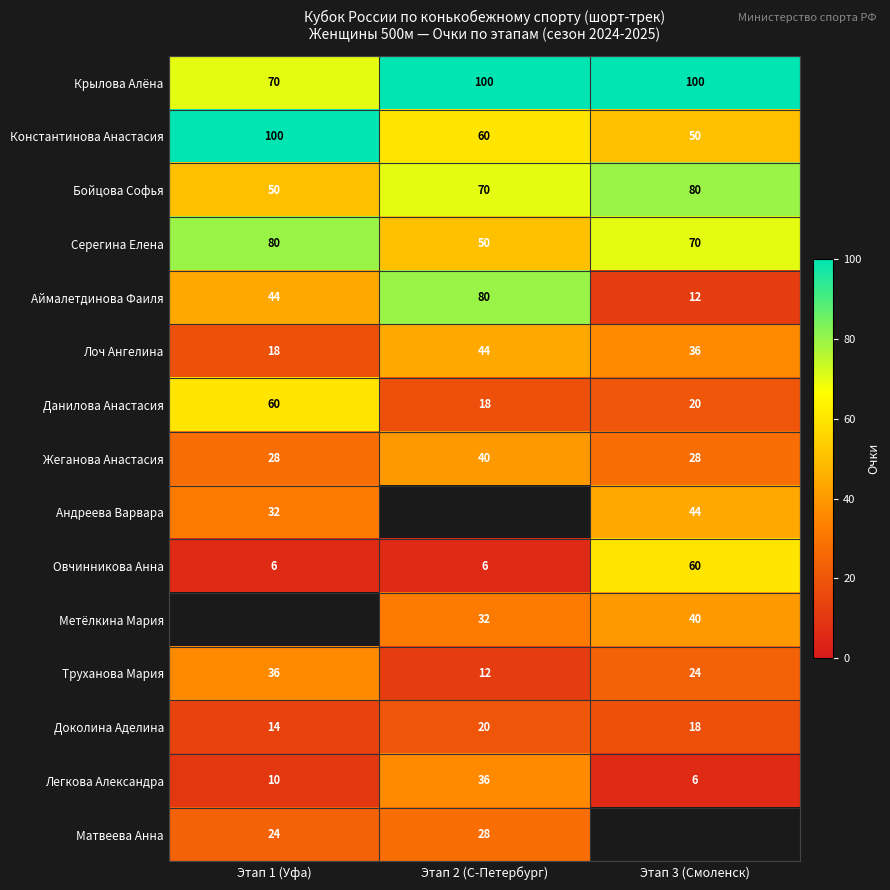

What is the sum of the Лоч Ангелина values at Этап 1 (Уфа) and Этап 2 (С-Петербург)?

62